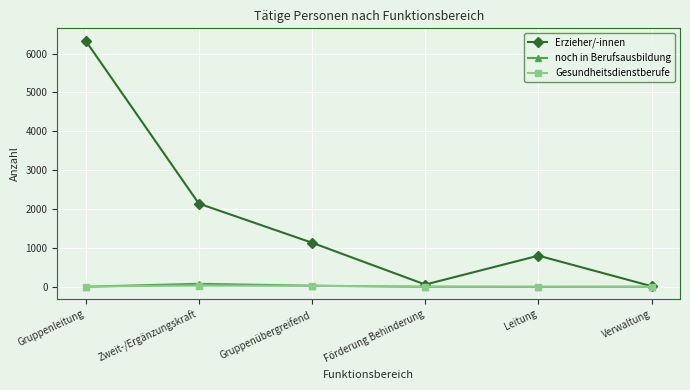

Which label corresponds to the largest value in the chart?

Gruppenleitung